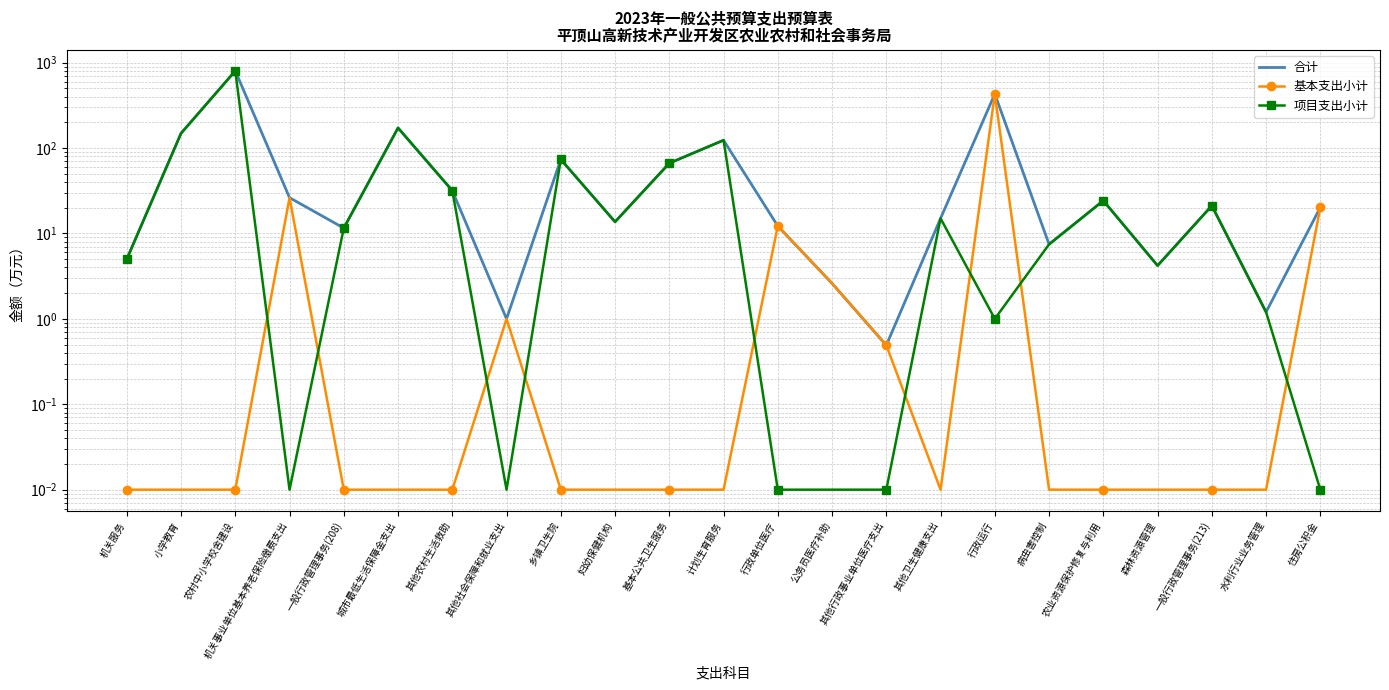

What is the average value of the 项目支出小计 series?

66.1